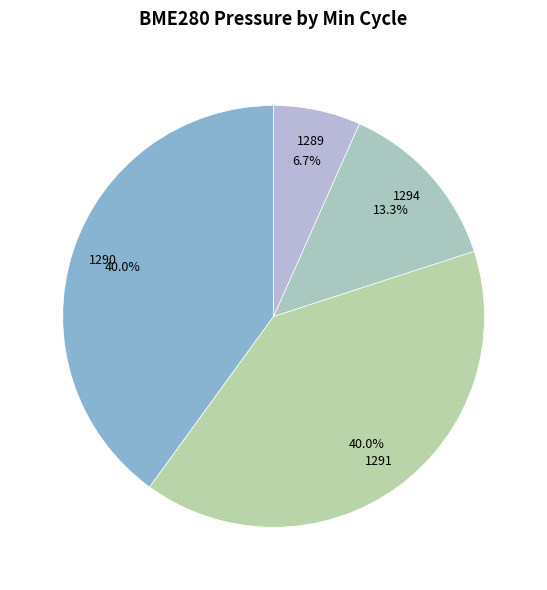

How many slices are in this pie chart?

4